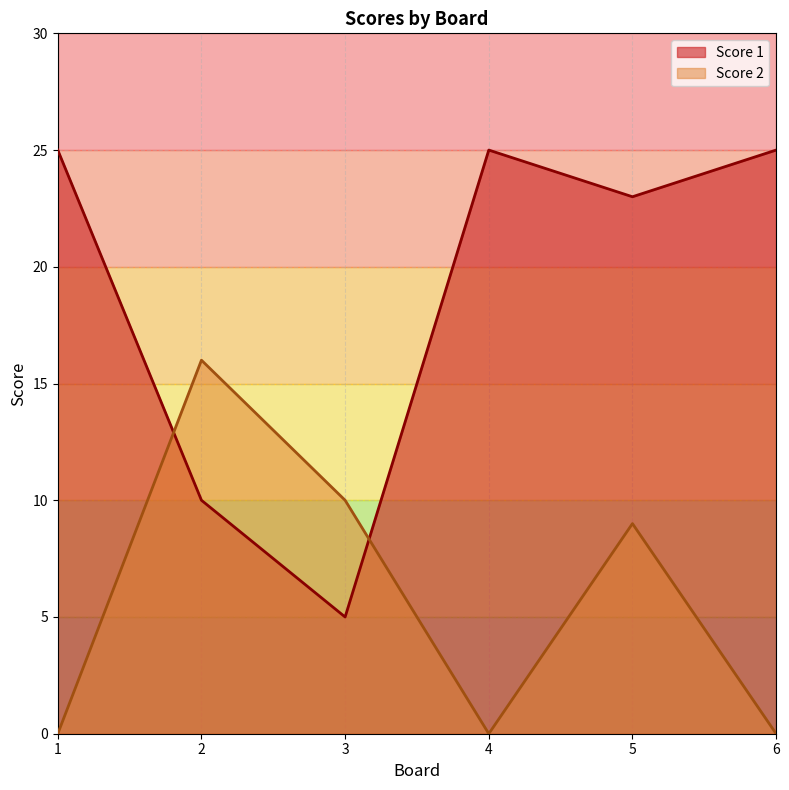

After their last crossing, which series has the higher values: Score 1 or Score 2?

Score 1